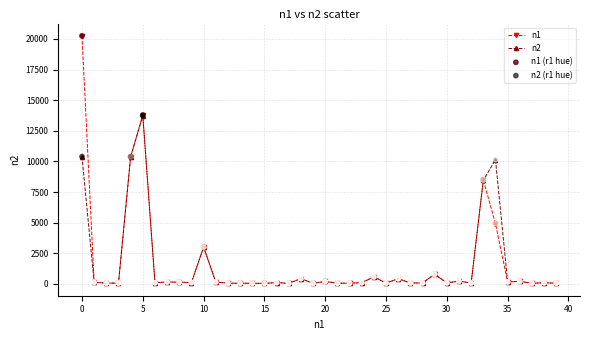

Which series has the largest range (max minus min)?

n1